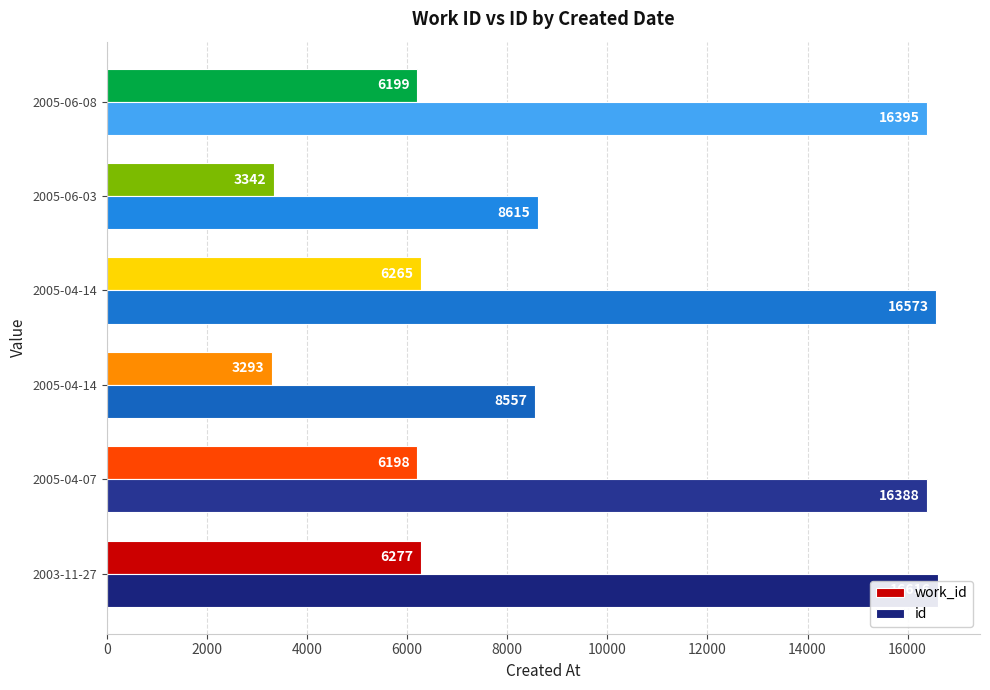

Between 2005-04-14 and 2005-06-03, which series saw the biggest shift?

id